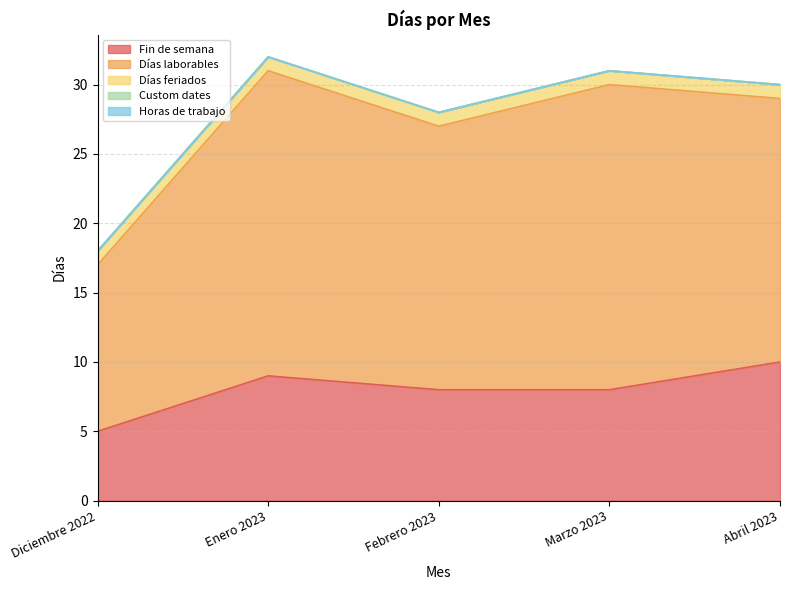

At how many categories does at least one series exceed 14?

4